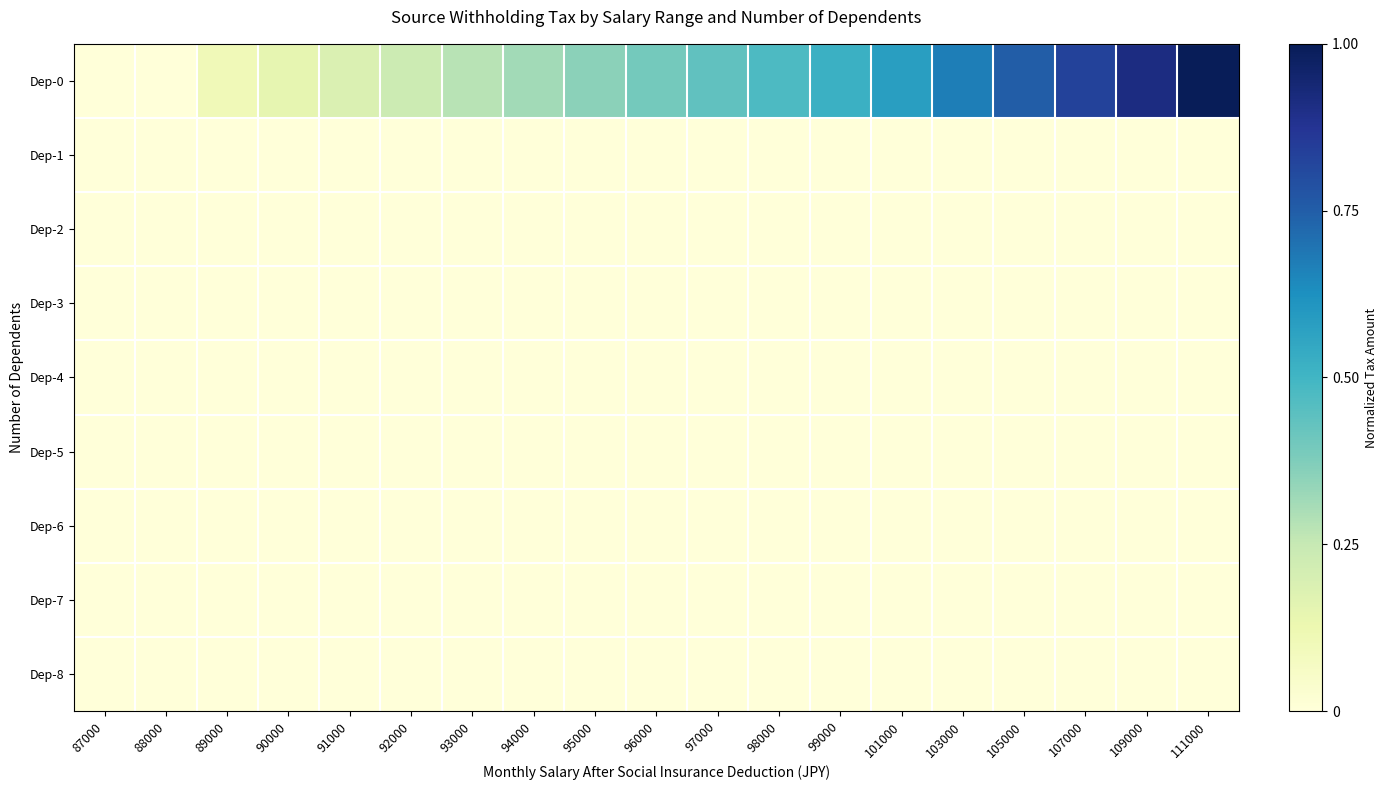

At which category is the sum across all series the highest?

111000